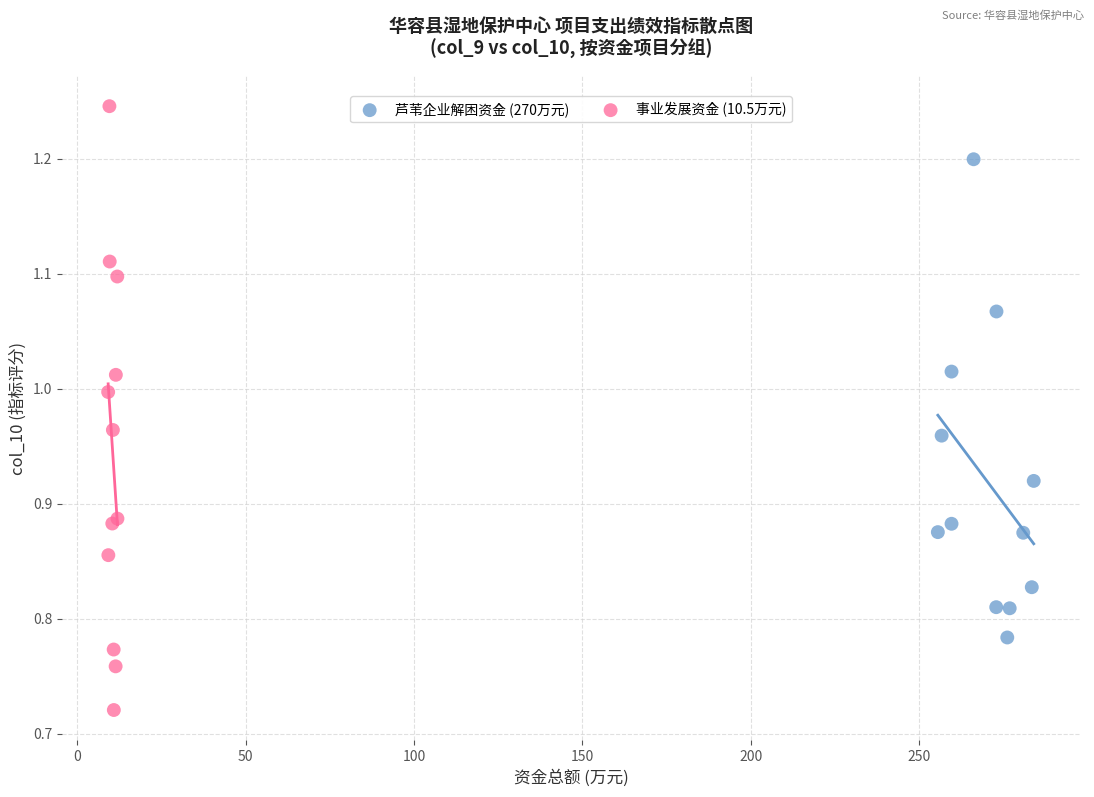

Which series reaches the maximum Y coordinate?

事业发展资金 (10.5万元)